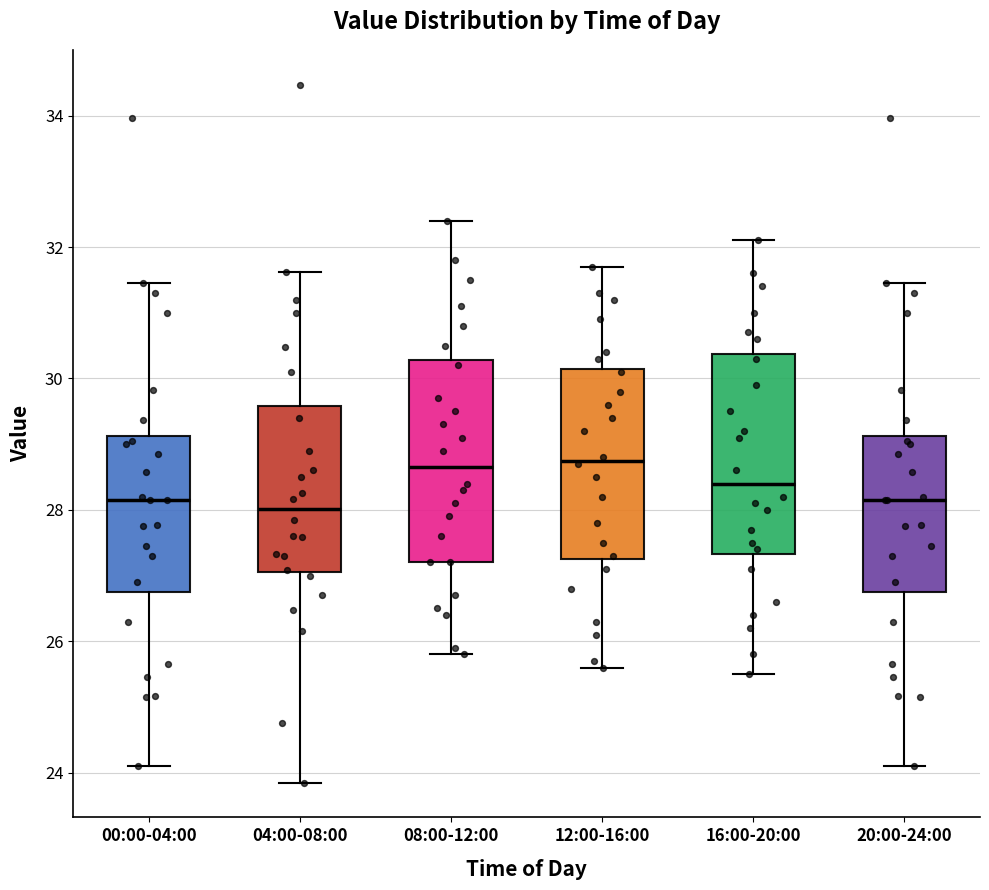

Reading left to right, read every box against the y-axis: the position of its median line, the range the box covers, and the ends of its whiskers. The values are not printed on the chart, so give them approximately, as read against the axis.

00:00-04:00: median 28.2, box 26.8 to 29.2, whiskers 24.2 to 31.4
04:00-08:00: median 28.0, box 27.0 to 29.6, whiskers 23.8 to 31.6
08:00-12:00: median 28.6, box 27.2 to 30.2, whiskers 25.8 to 32.4
12:00-16:00: median 28.8, box 27.2 to 30.2, whiskers 25.6 to 31.8
16:00-20:00: median 28.4, box 27.4 to 30.4, whiskers 25.6 to 32.2
20:00-24:00: median 28.2, box 26.8 to 29.2, whiskers 24.2 to 31.4